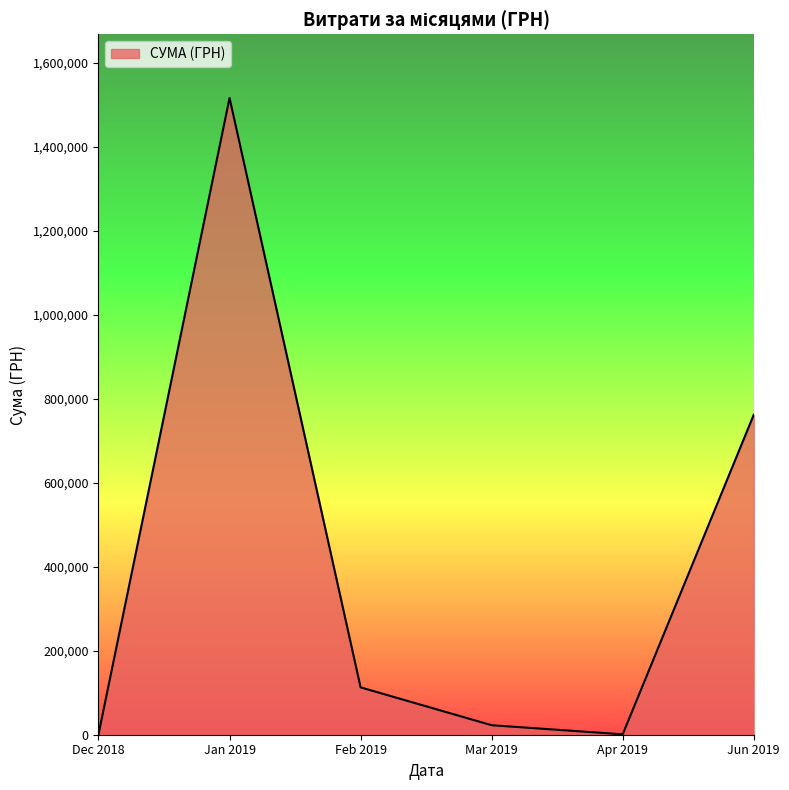

What is the sum of all values?

2414839.6